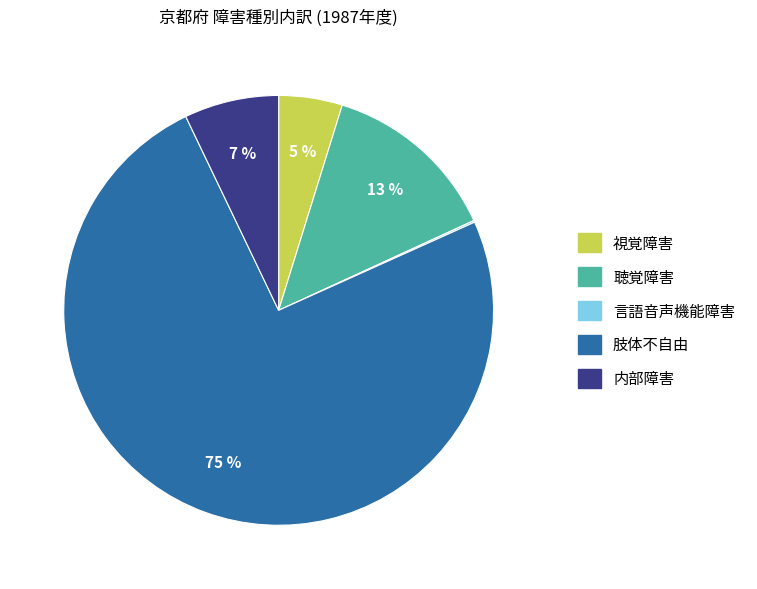

To the nearest percent, what is the average slice percentage?

20%